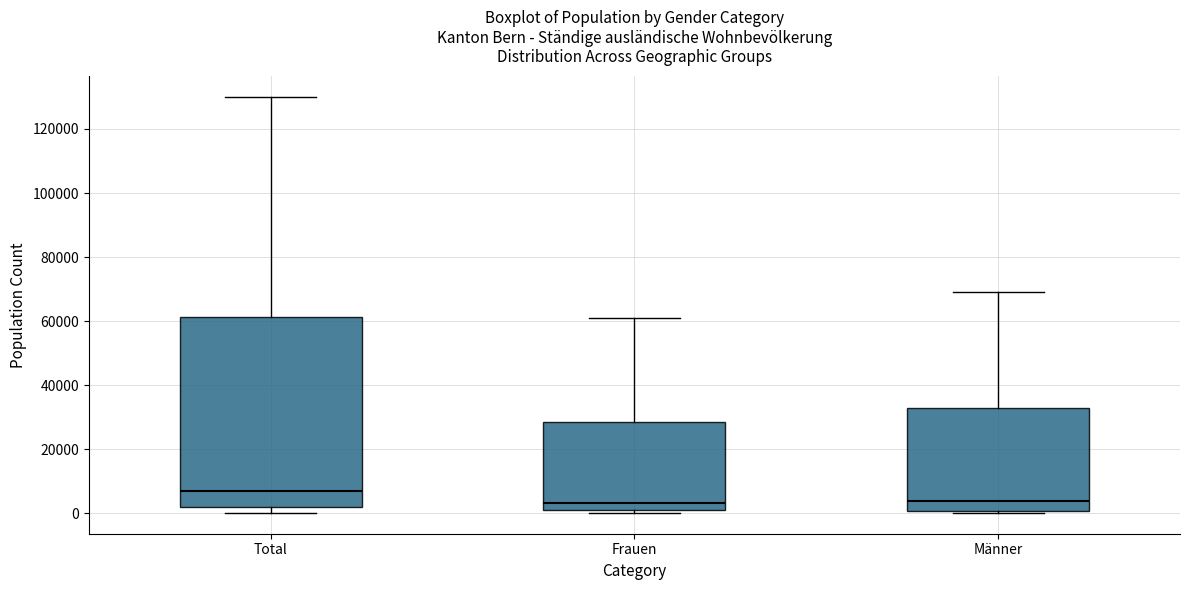

Which box's median line is the highest?

Total